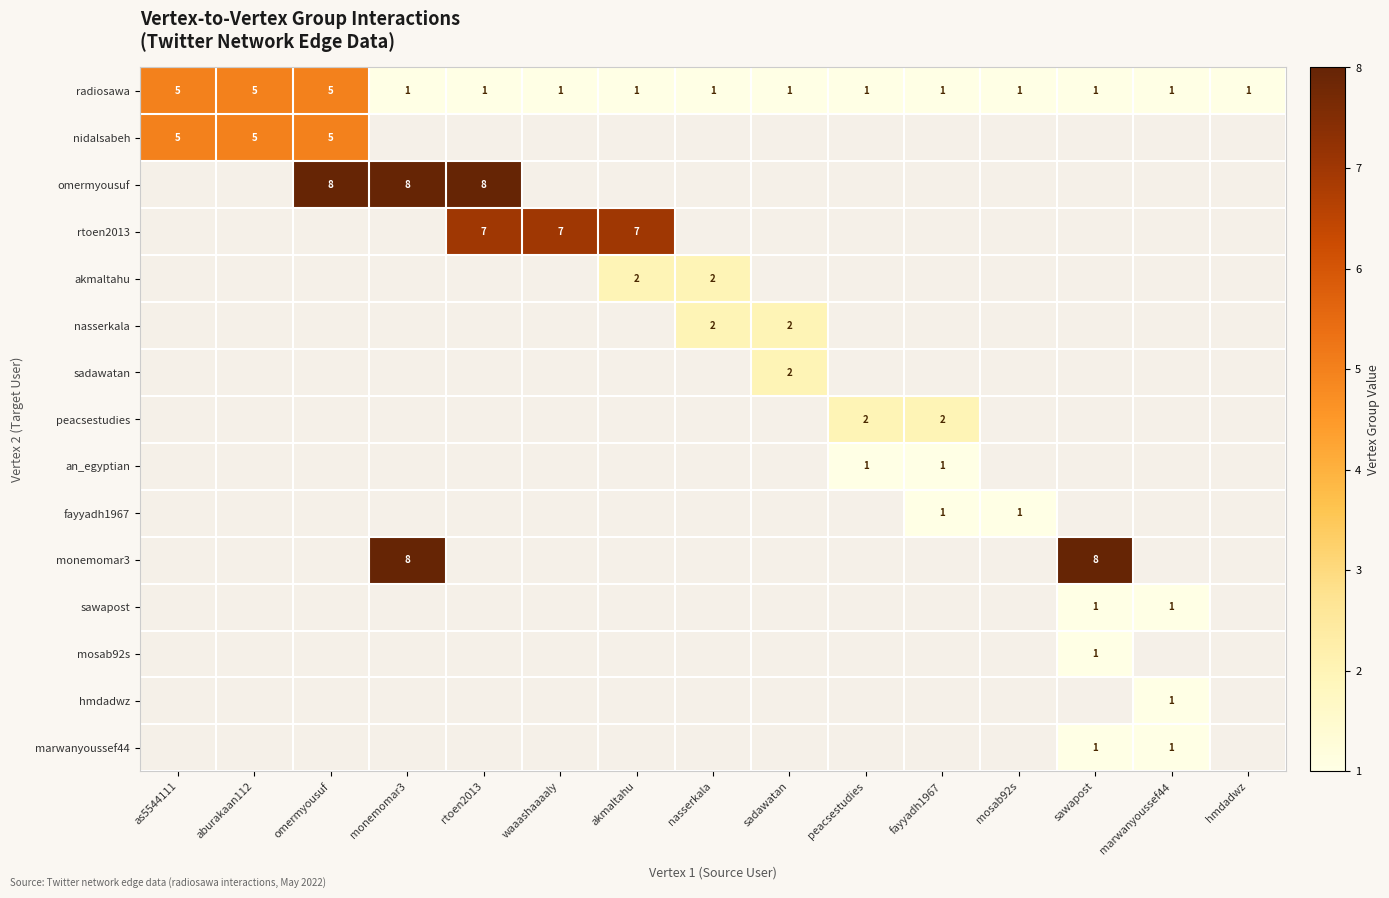

Which has a higher value, hmdadwz or akmaltahu?

hmdadwz